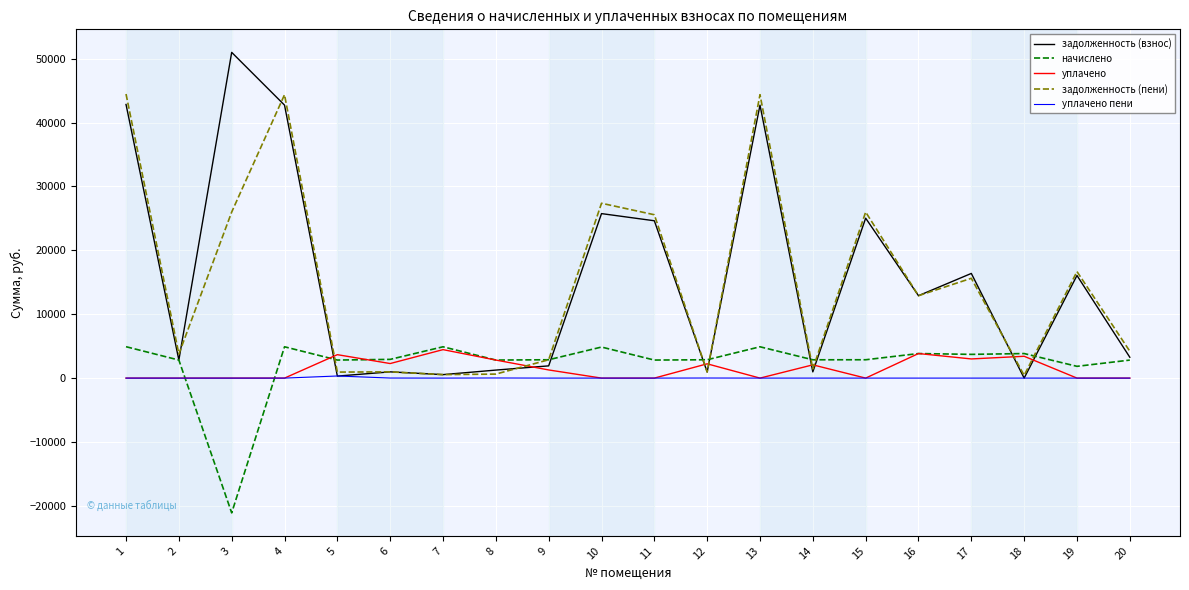

At which category does задолженность (взнос) reach its first local valley?

2